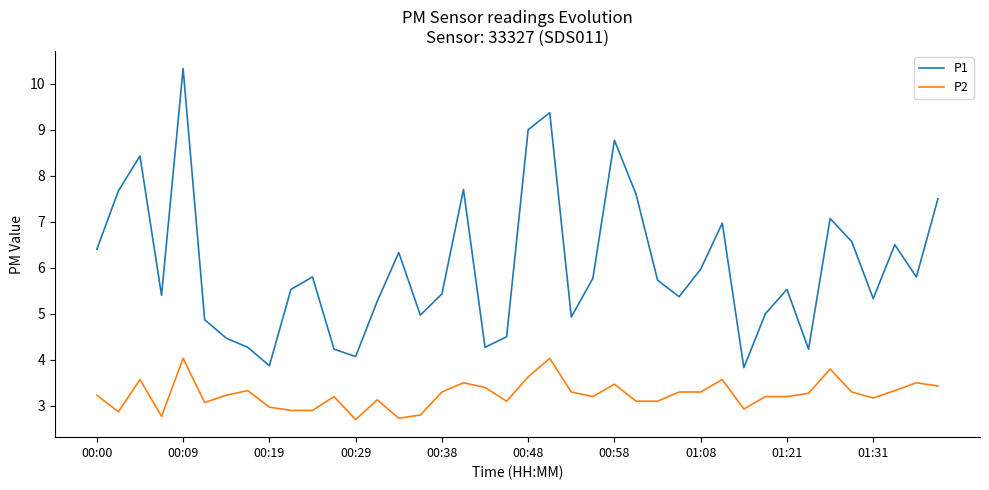

Which series has the largest range (max minus min)?

P1